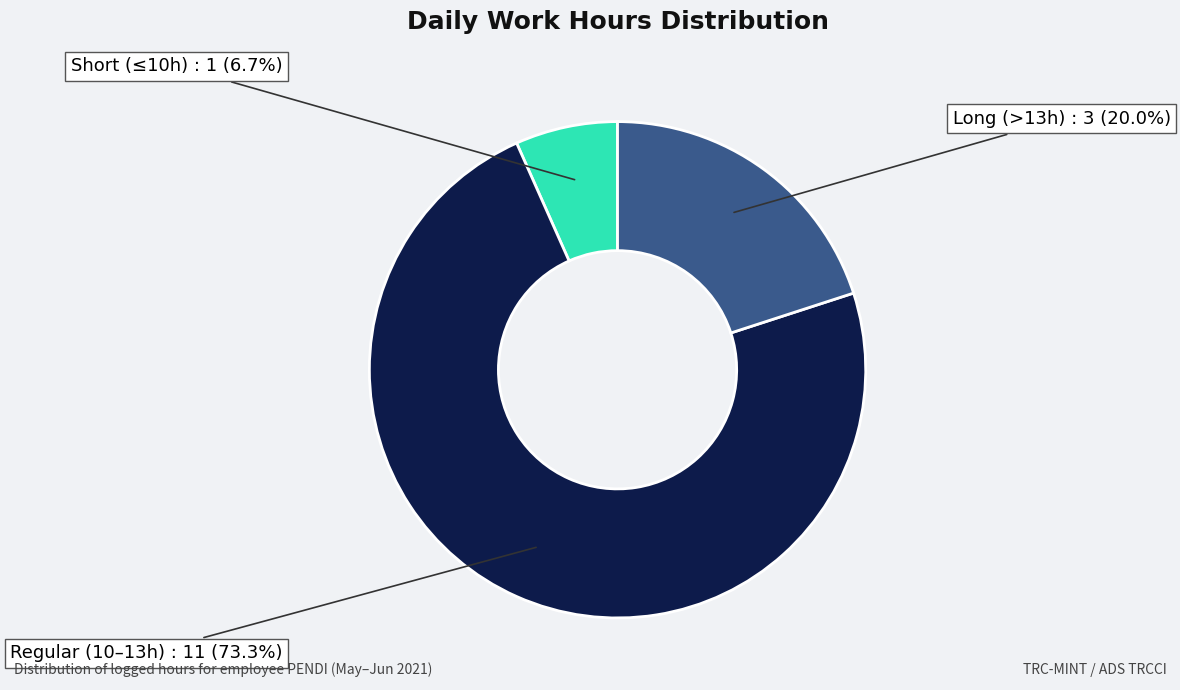

Is there a majority slice in this chart?

Yes